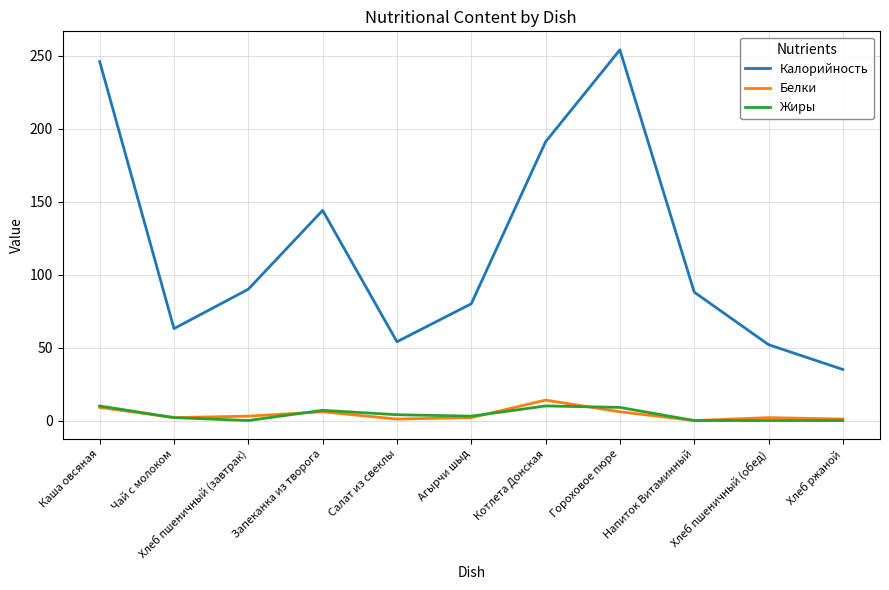

Which series has the largest total across all categories?

Калорийность